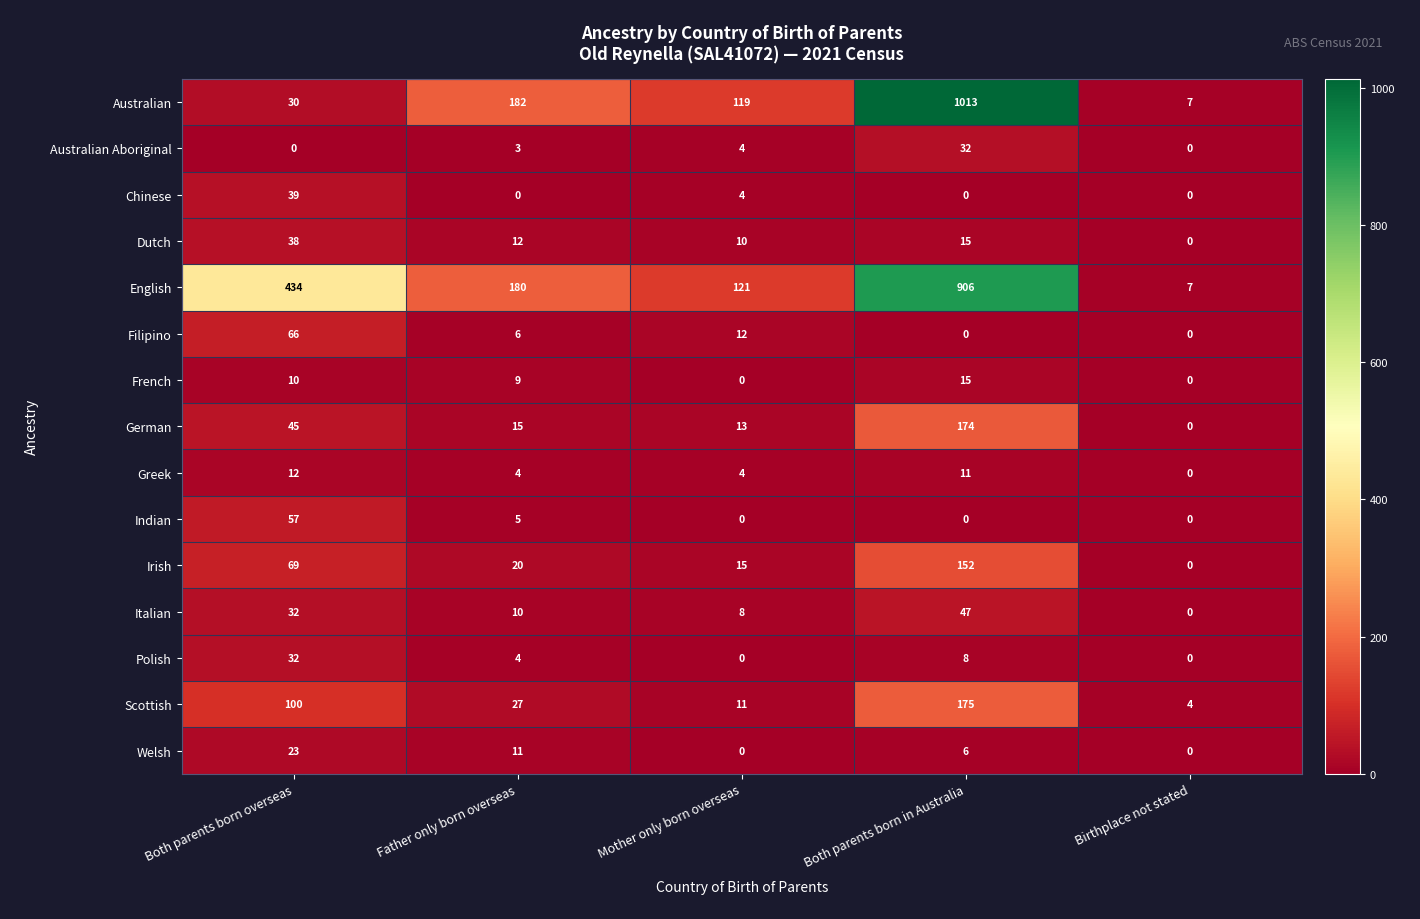

What is the sum of the Filipino values at Both parents born overseas and Both parents born in Australia?

66